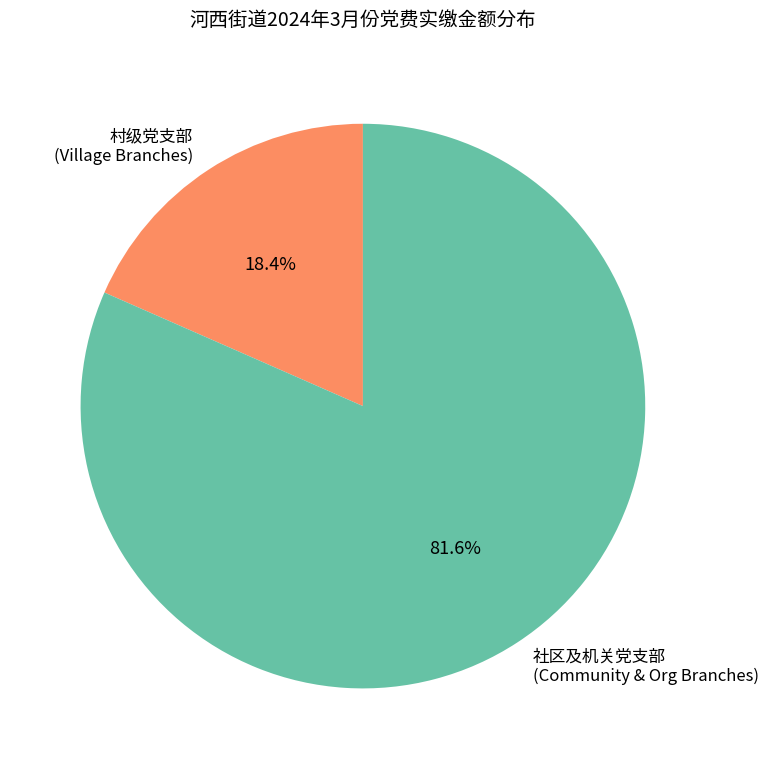

Count the number of slices in the pie.

2